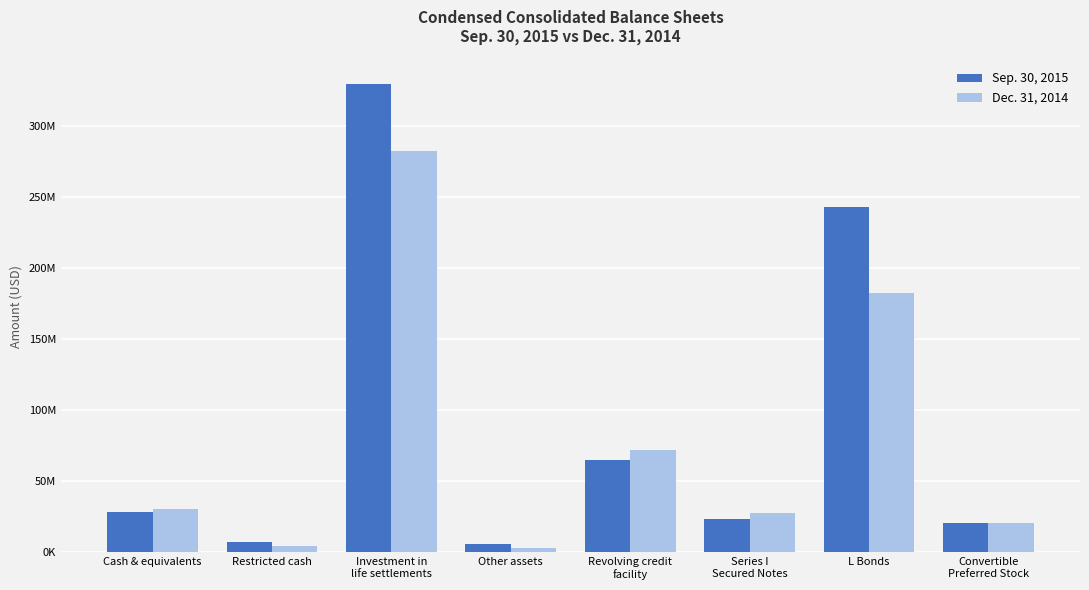

What is the label of the 8th bar from the right?

Cash & equivalents